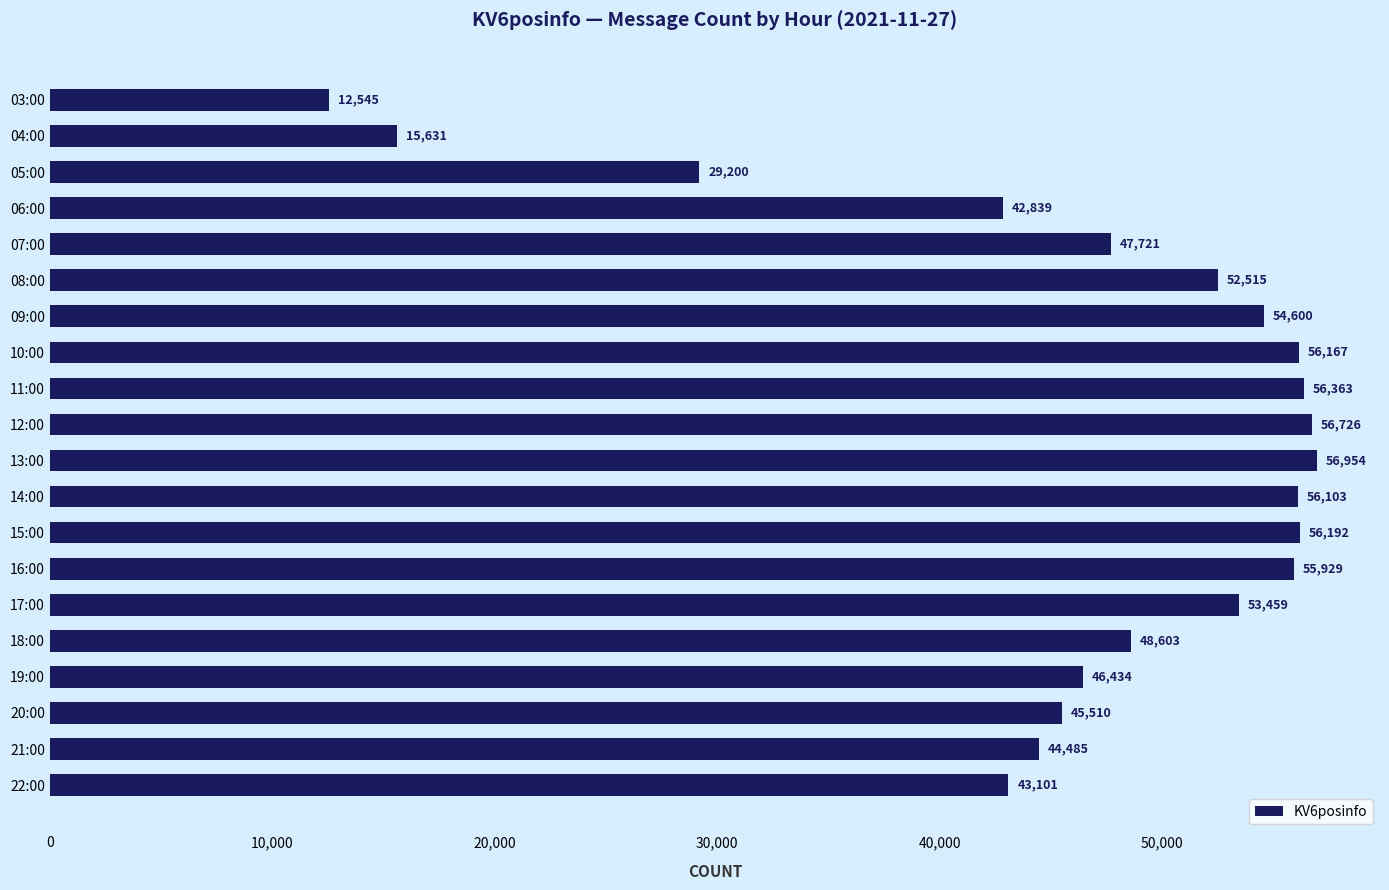

Rank the categories by value from lowest to highest.

03:00, 04:00, 05:00, 06:00, 22:00, 21:00, 20:00, 19:00, 07:00, 18:00, 08:00, 17:00, 09:00, 16:00, 14:00, 10:00, 15:00, 11:00, 12:00, 13:00